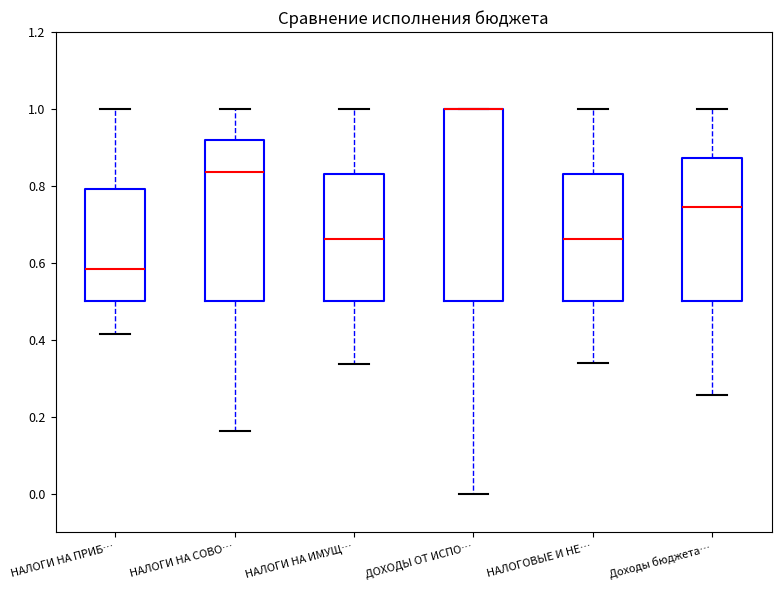

Comparing the boxes themselves (not the whiskers), which one is the tallest?

ДОХОДЫ ОТ ИСПО…